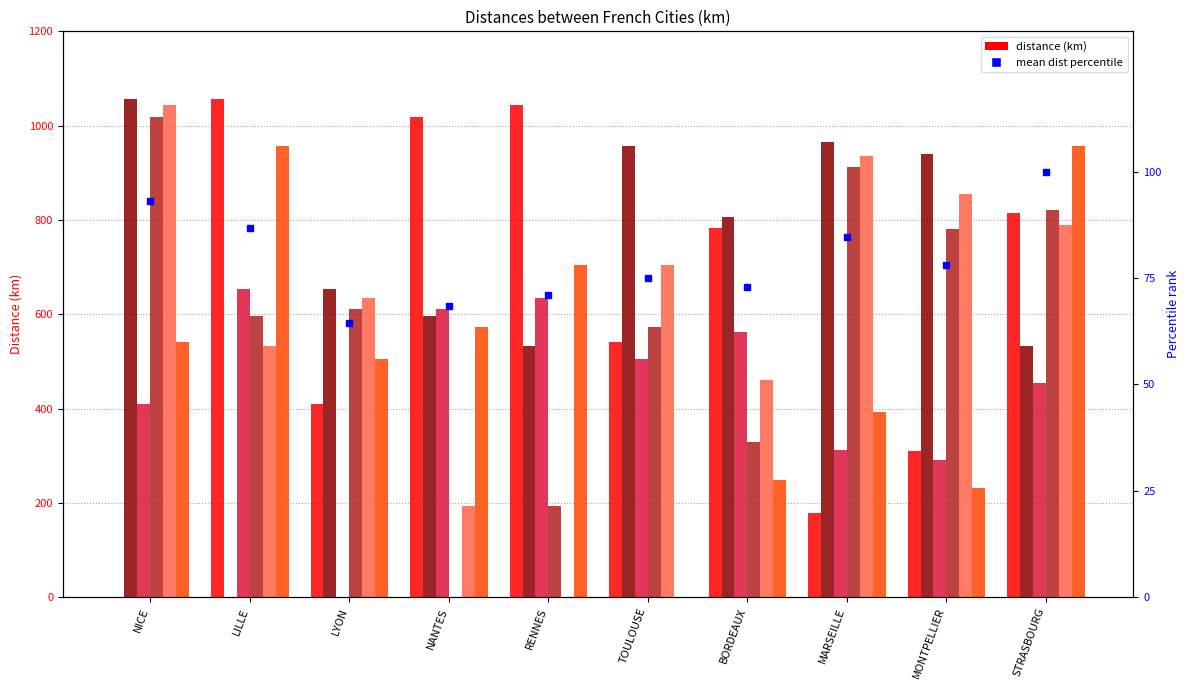

Are the bars grouped side by side (vs. stacked)?

Yes